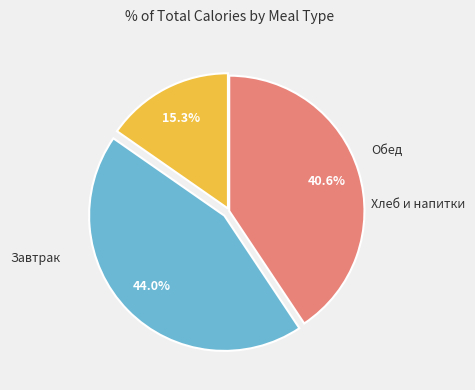

Is there a majority slice in this chart?

No